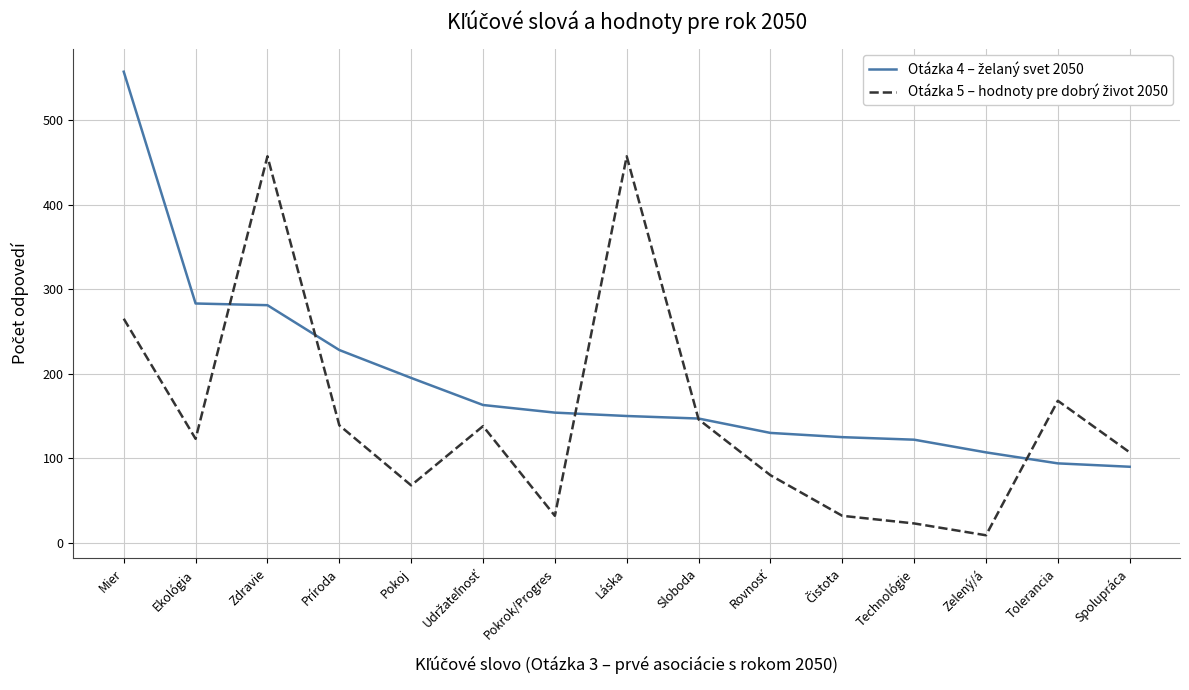

What is the total value across all series at Pokoj?

263